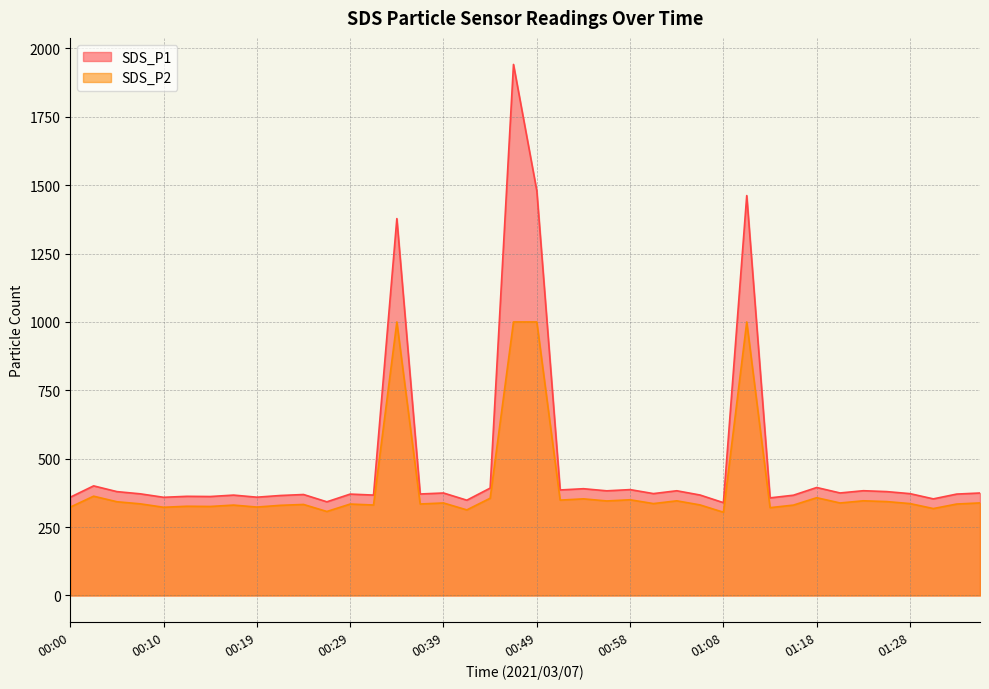

At which category does SDS_P2 reach its first local peak?

00:02